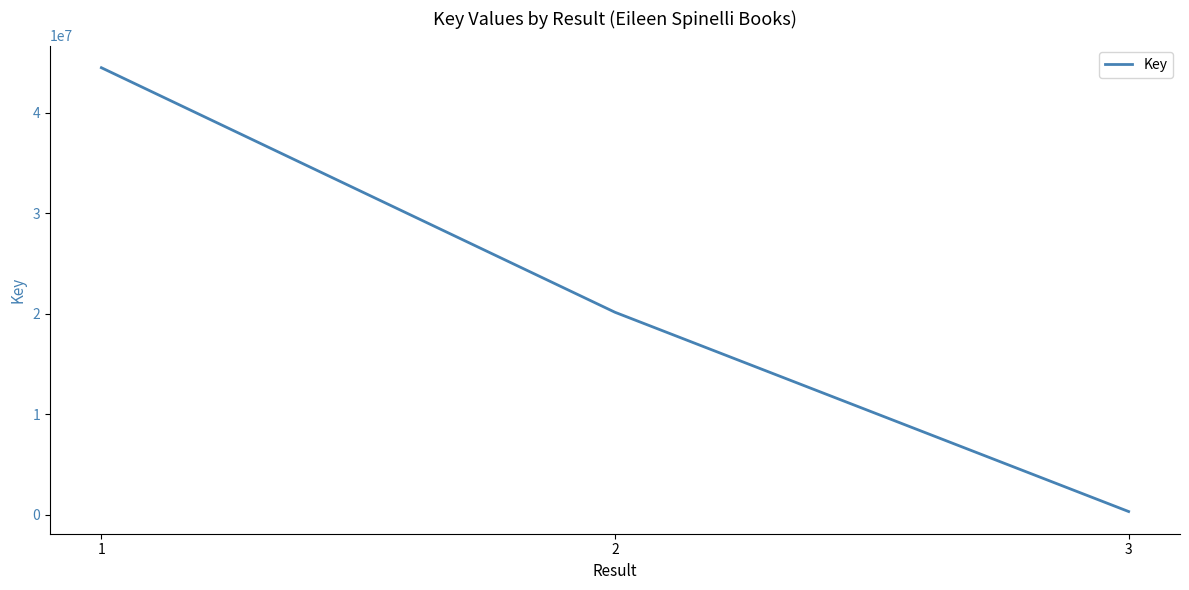

Read the value at 1, to the nearest 50.

44493200